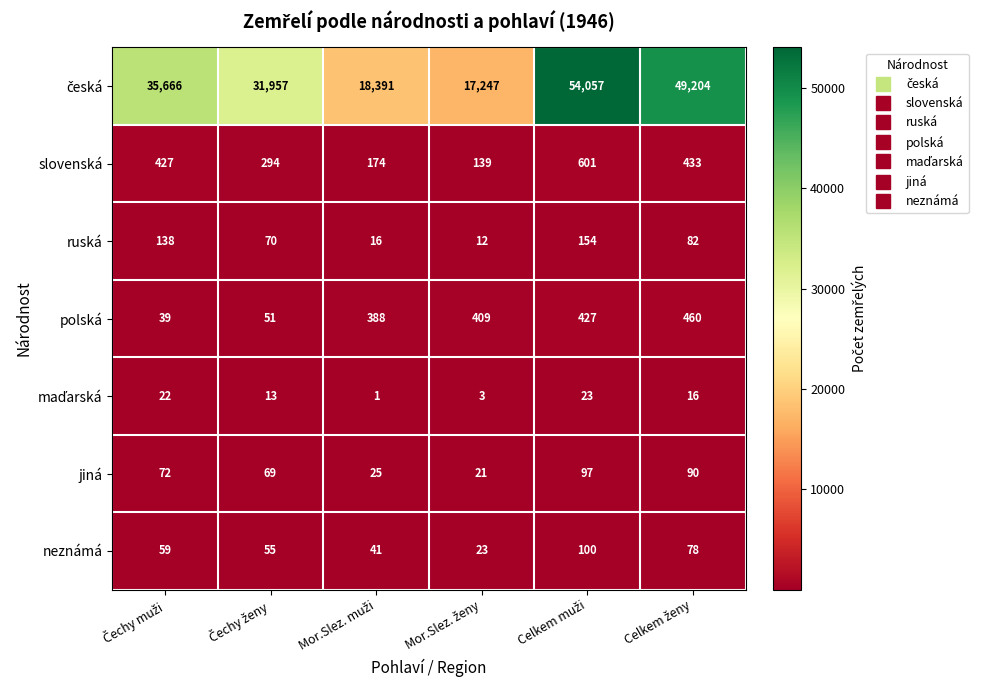

What is the maximum value for ruská?

154